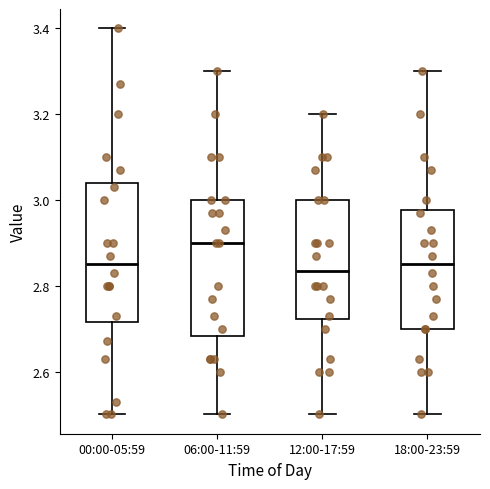

Where does the median line of the box for 06:00-11:59 sit on the y-axis? The values are not printed on the chart, so give them approximately, as read against the axis.

2.90